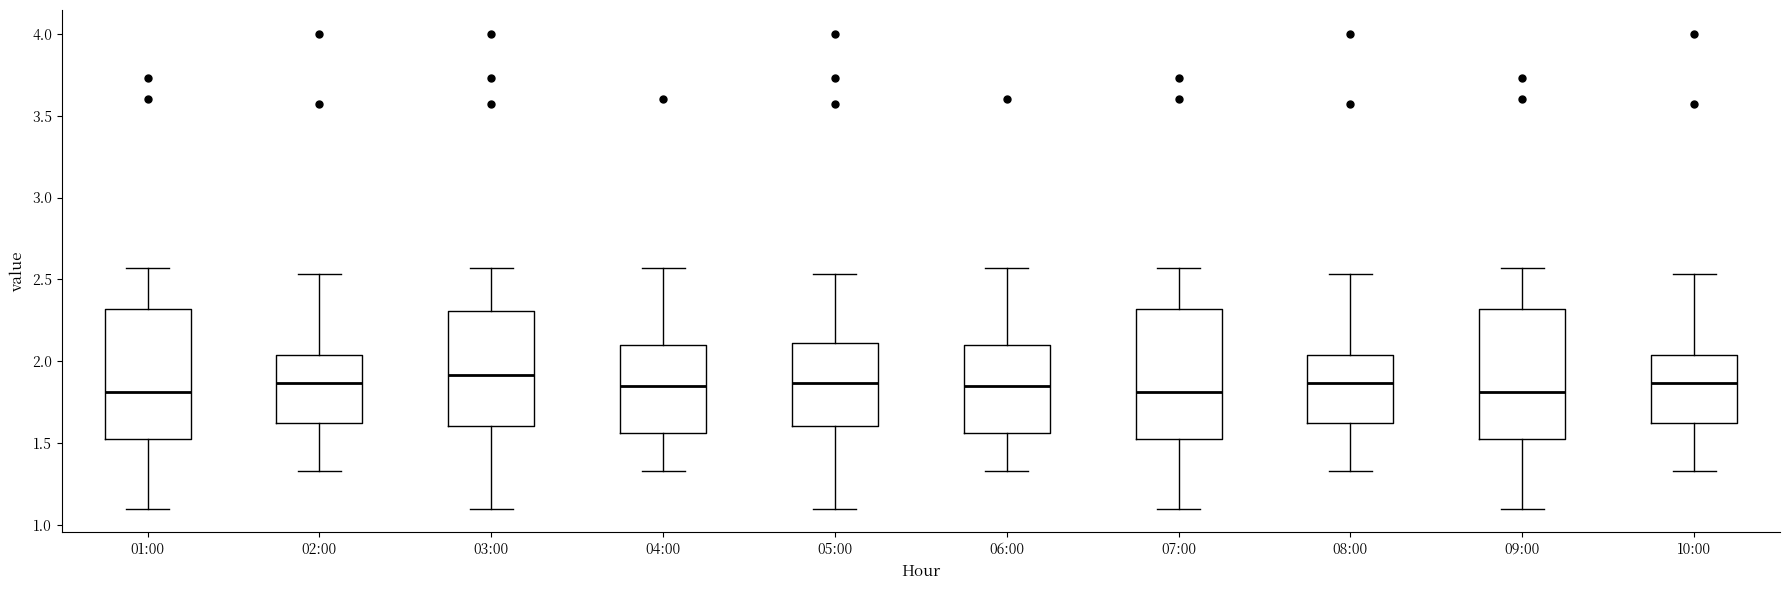

Where is the lower edge of the box for 04:00 on the y-axis? The values are not printed on the chart, so give them approximately, as read against the axis.

1.55